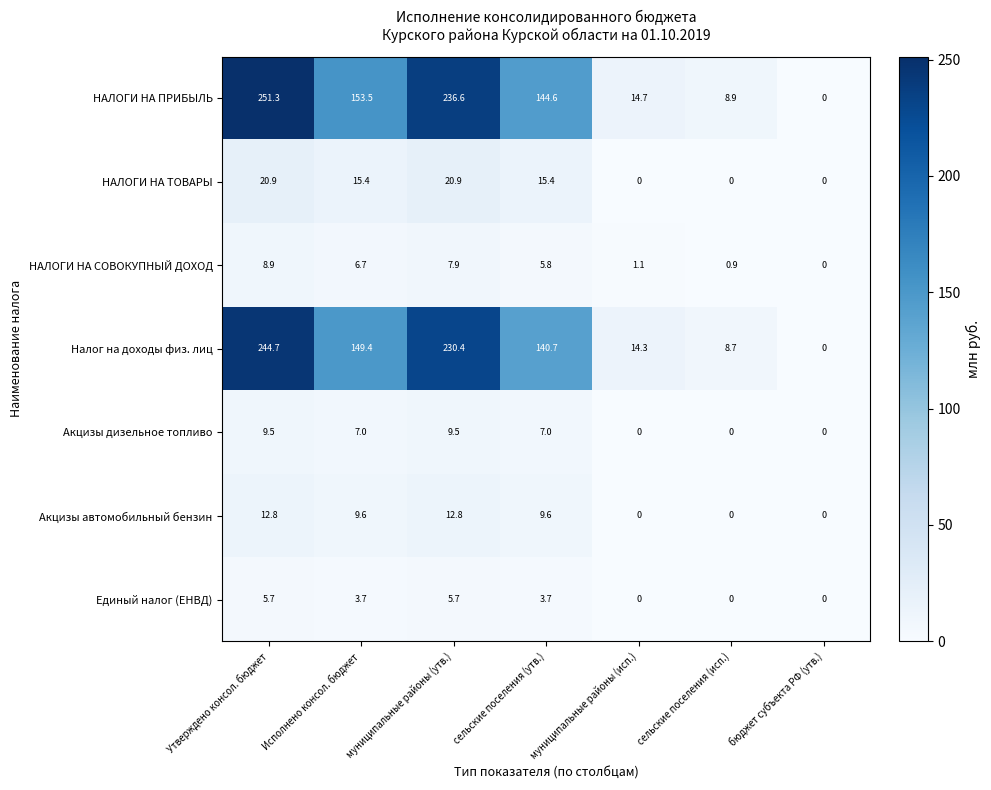

What is the total value across all series at муниципальные районы (утв.)?

523.8